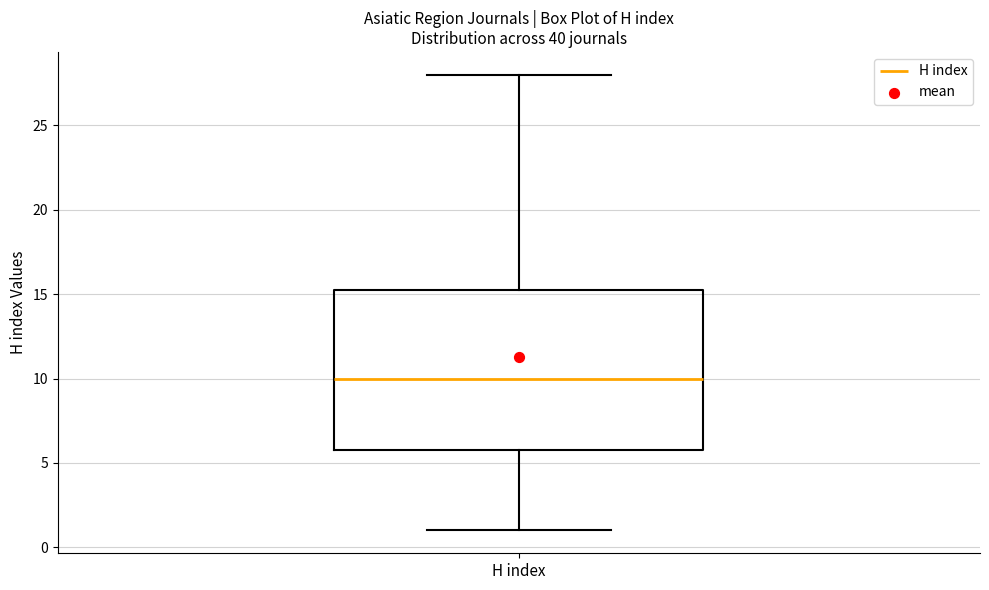

Read this box plot against the y-axis: the position of the median line, the range covered by the box, and the ends of both whiskers. The values are not printed on the chart, so give them approximately, as read against the axis.

median 10.0, box 6.0 to 15.5, whiskers 1.0 to 28.0